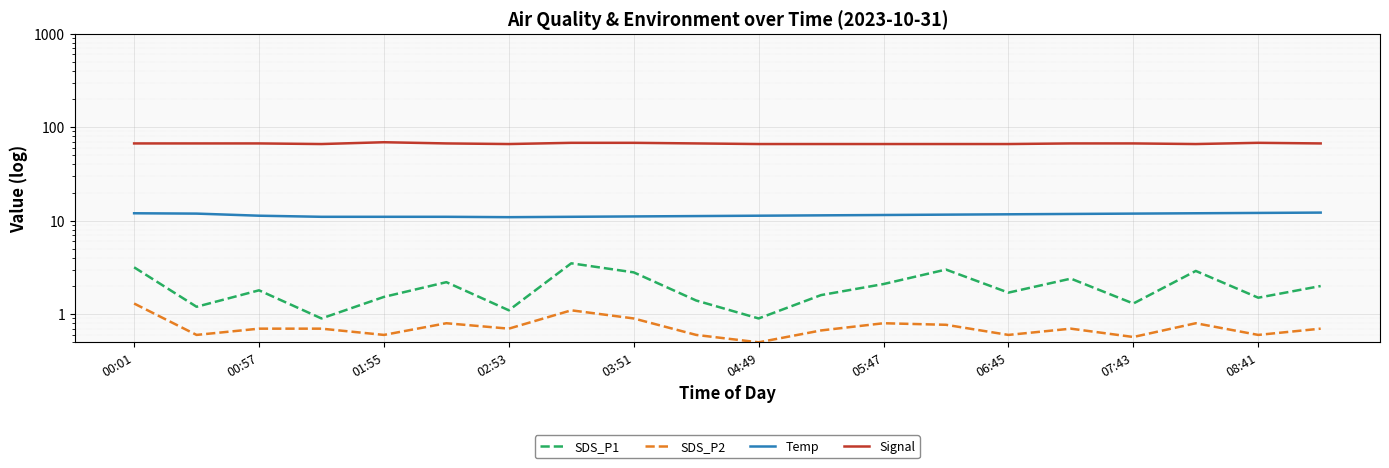

How many distinct data groups are displayed?

4